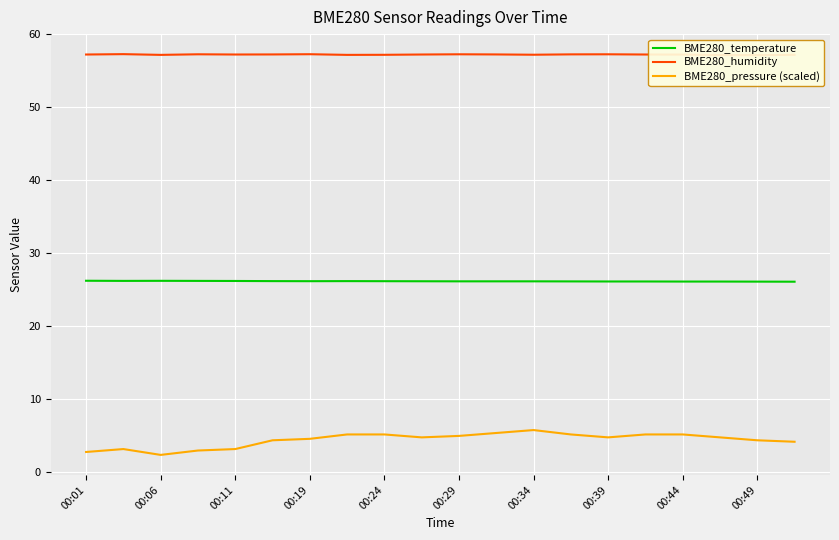

What is the minimum value for BME280_temperature?

26.1